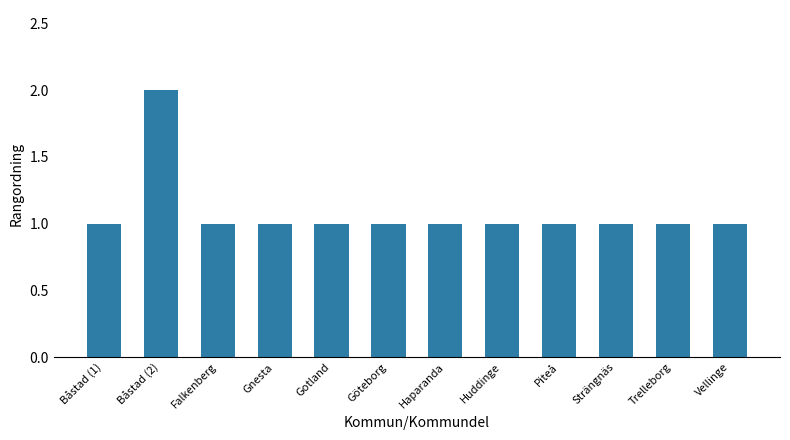

The value at Falkenberg is 0. True or false?

False